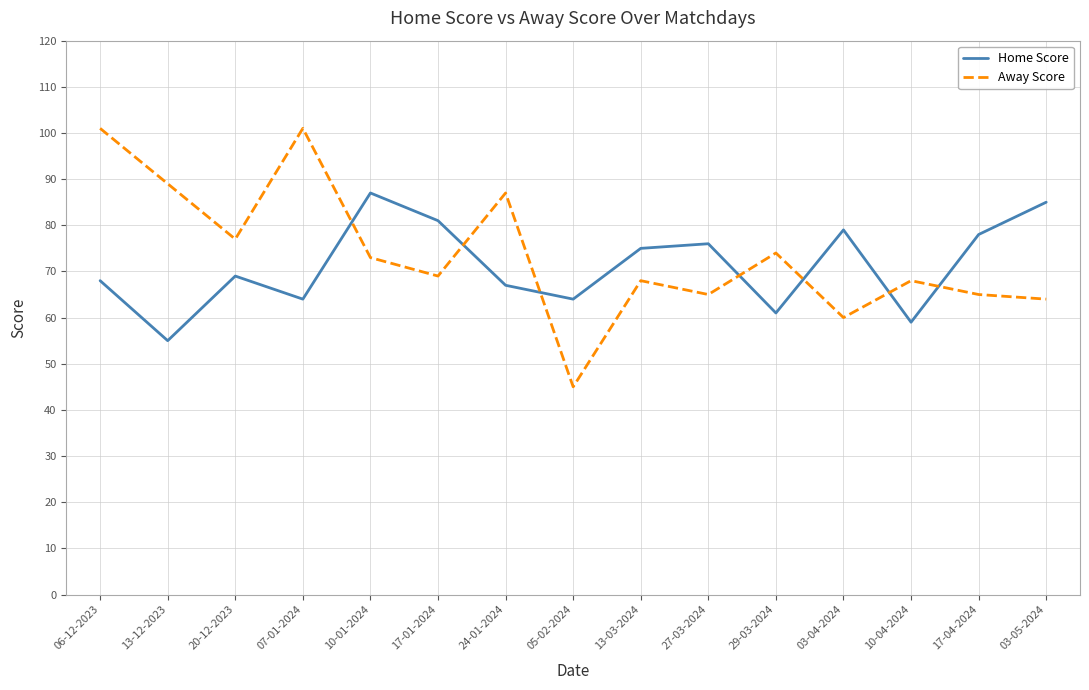

What position from the right is 05-02-2024?

8